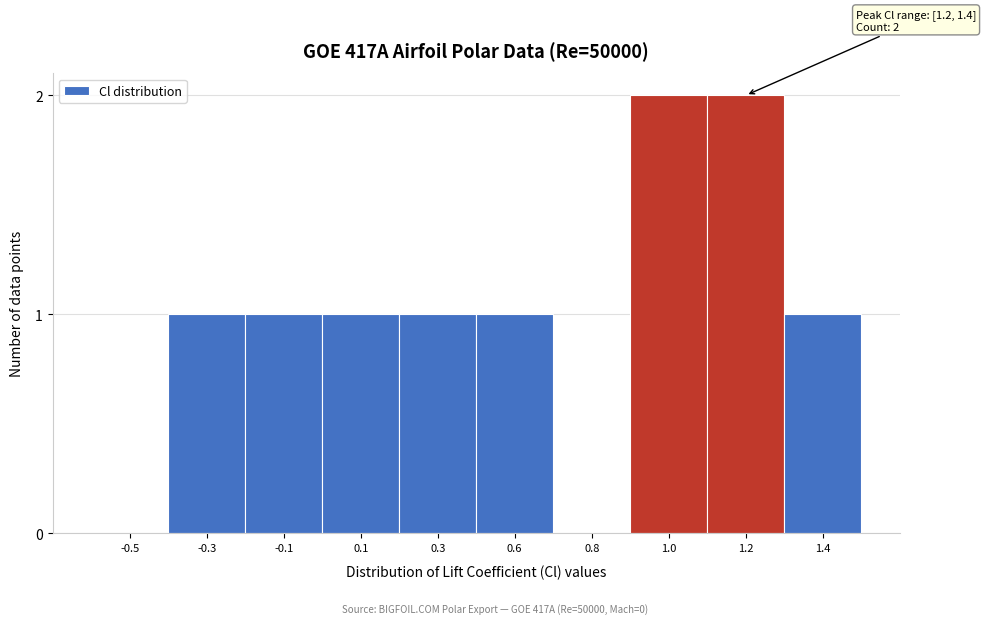

Reading left to right, list all the values displayed in this chart.

-0.5=0	-0.3=1	-0.1=1	0.1=1	0.3=1	0.6=1	0.8=0	1.0=2	1.2=2	1.4=1